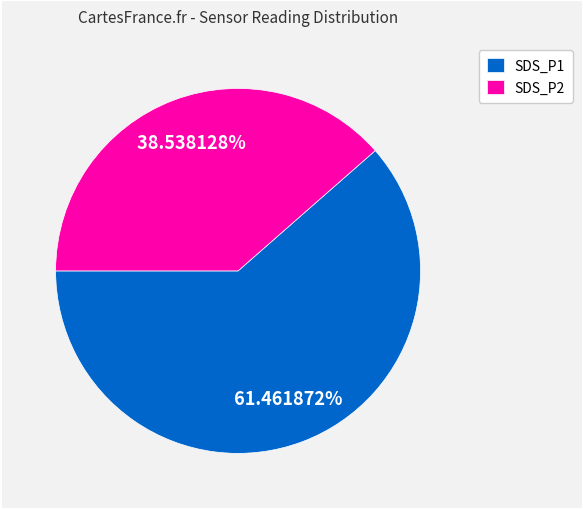

Count the number of slices in the pie.

2